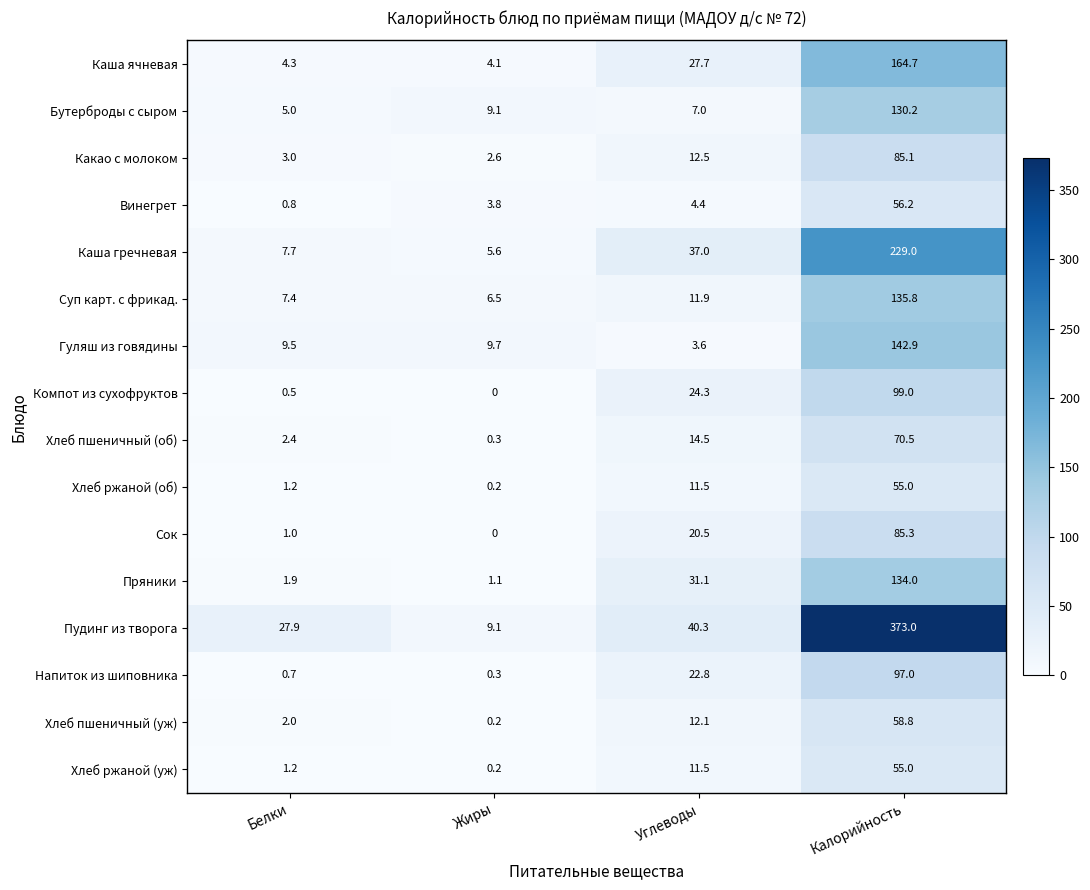

How many data points does each series have?

4